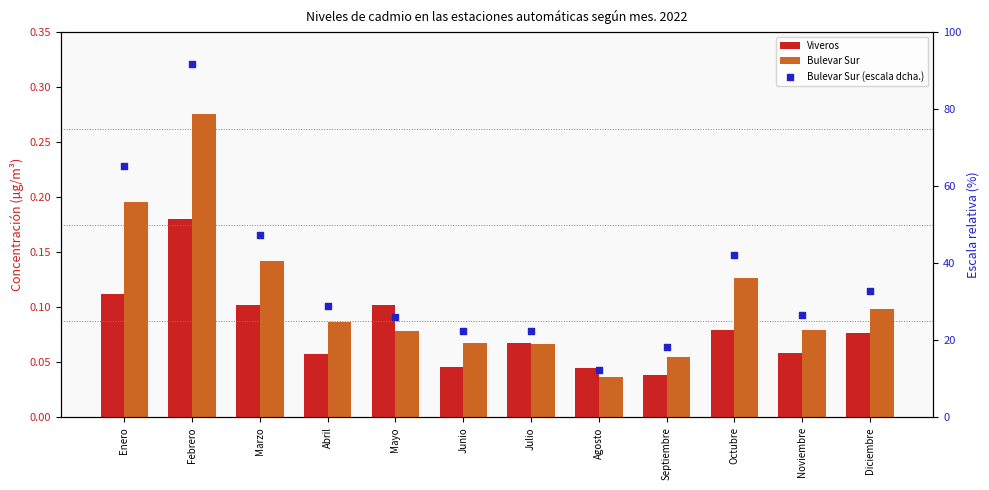

What is the total value across all series at Noviembre?

26.6